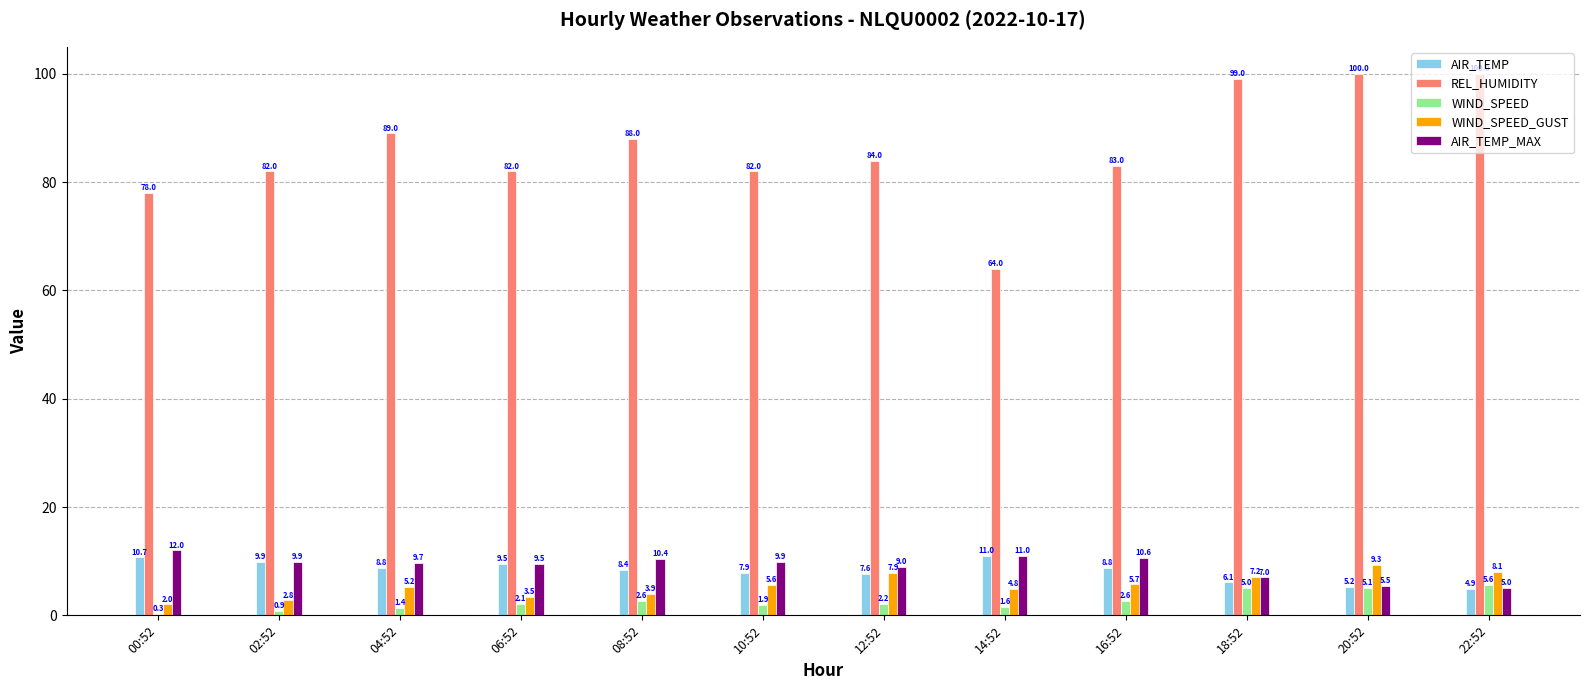

The value of WIND_SPEED_GUST at 18:52 is 7.2. True or false?

True